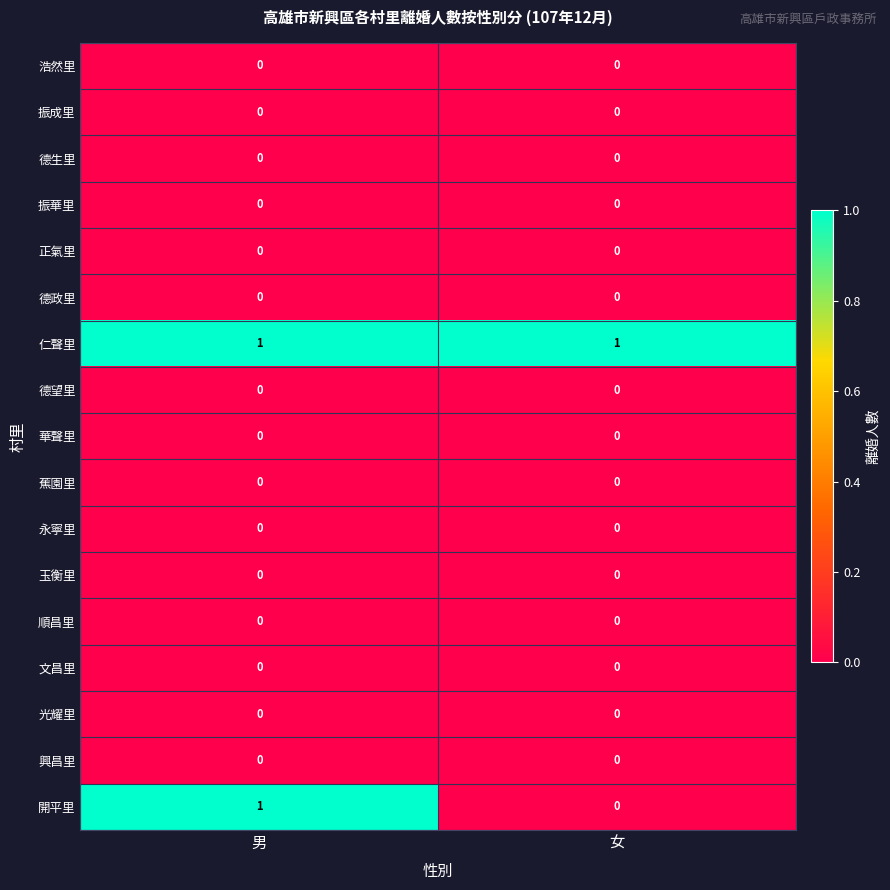

How many data points does each series have?

2